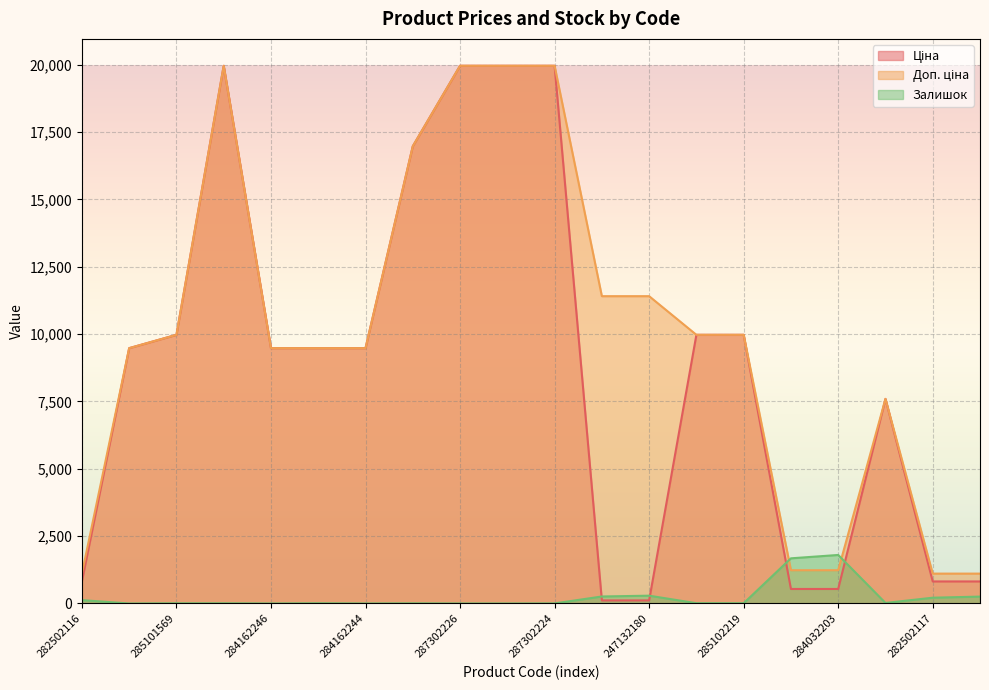

Between 287302226 and 285101569, which is larger?

287302226